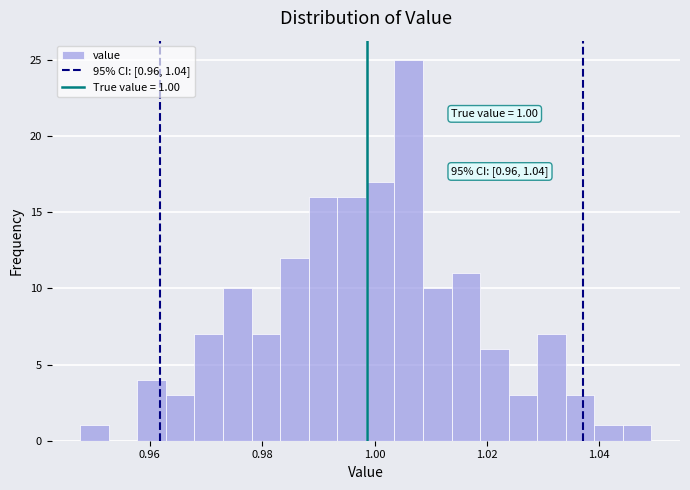

Read against the x-axis, roughly where is the centre of the tallest bar?

1.006